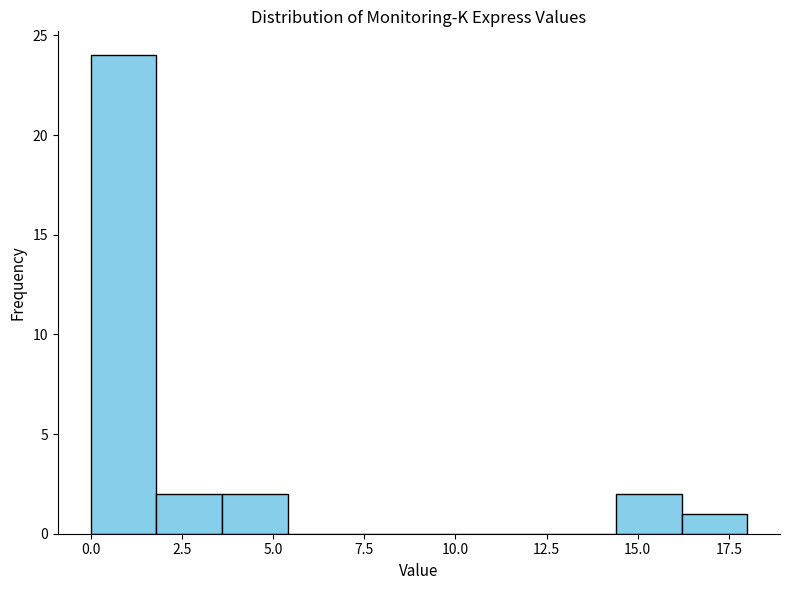

Read against the x-axis, roughly where is the centre of the tallest bar?

1.0